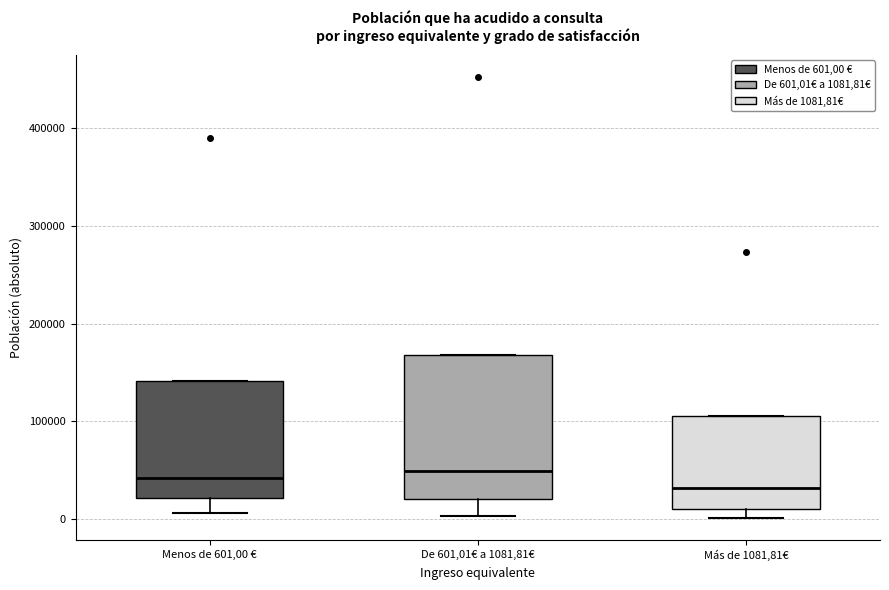

Comparing the boxes themselves (not the whiskers), which one is the tallest?

De 601,01€ a 1081,81€